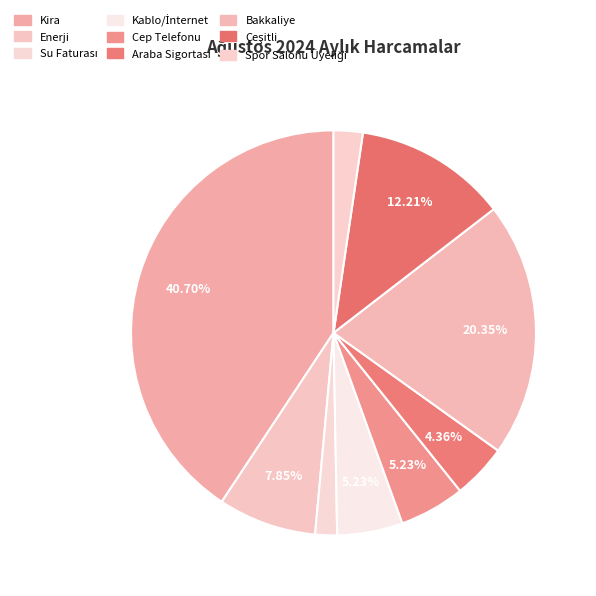

True or false: Kira accounts for 41% of the total.

True